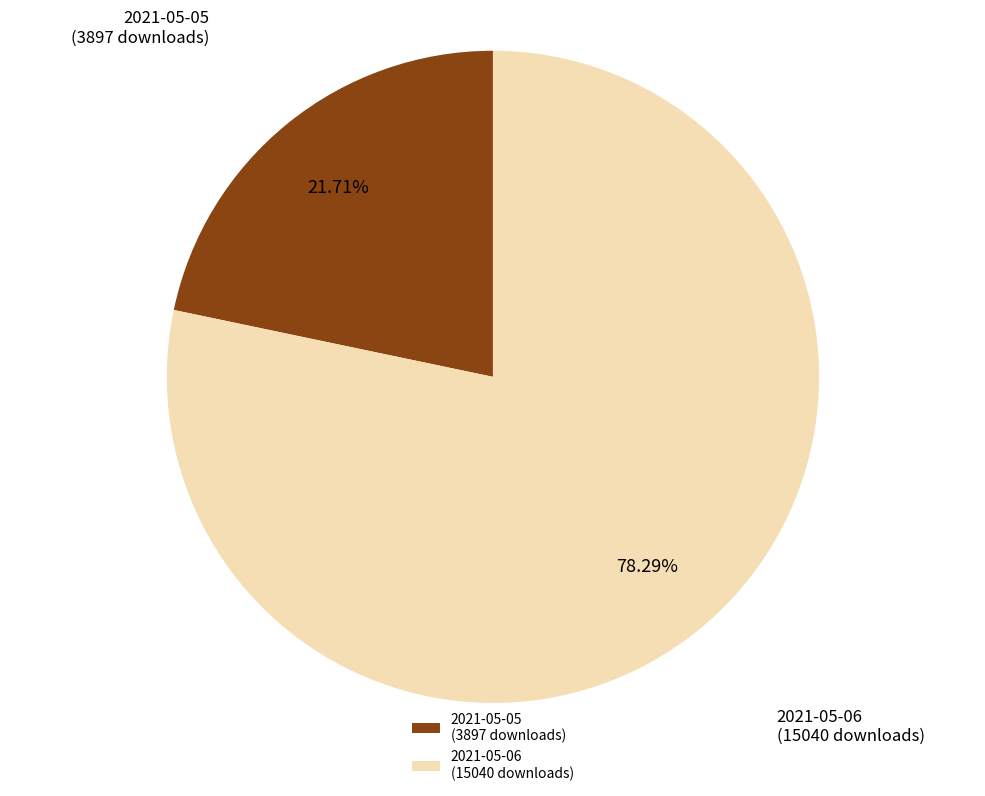

How many slices are in this pie chart?

2